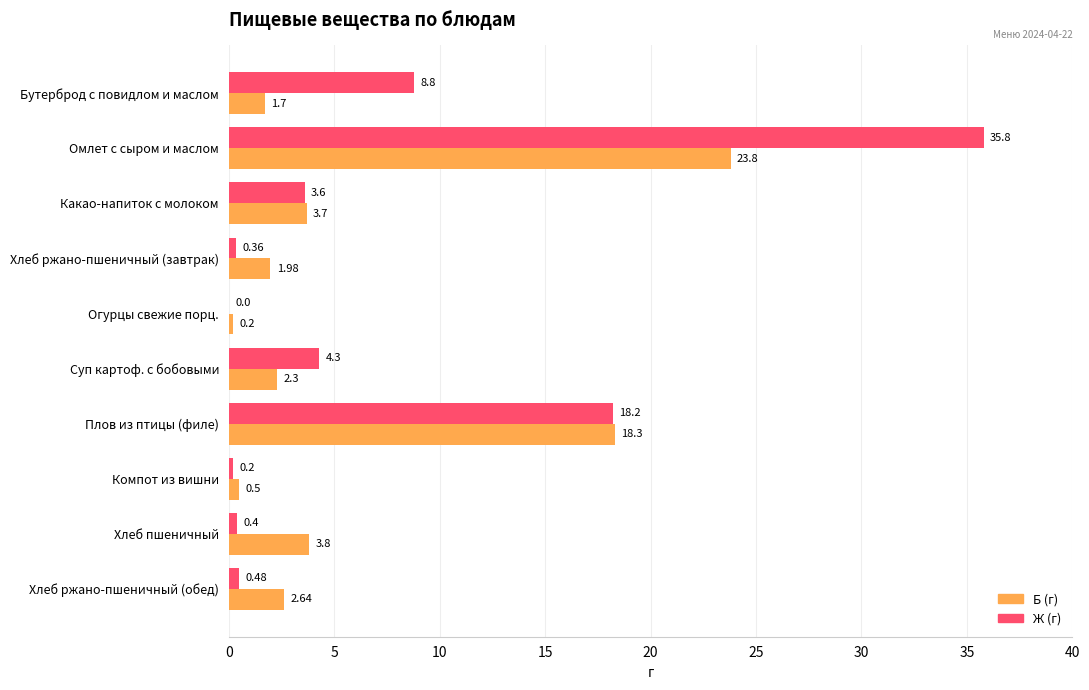

How many distinct data groups are displayed?

2